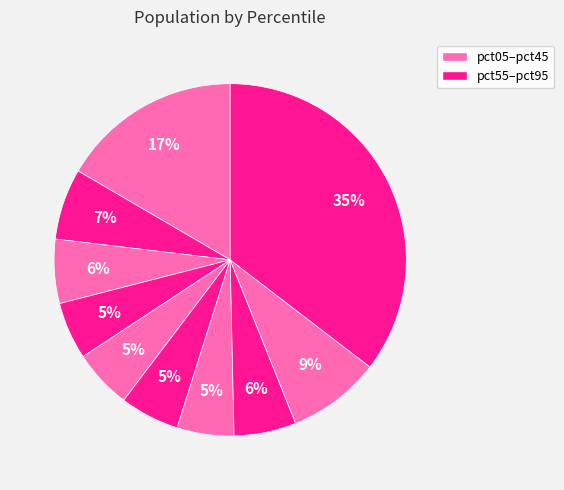

Is there a majority slice in this chart?

No